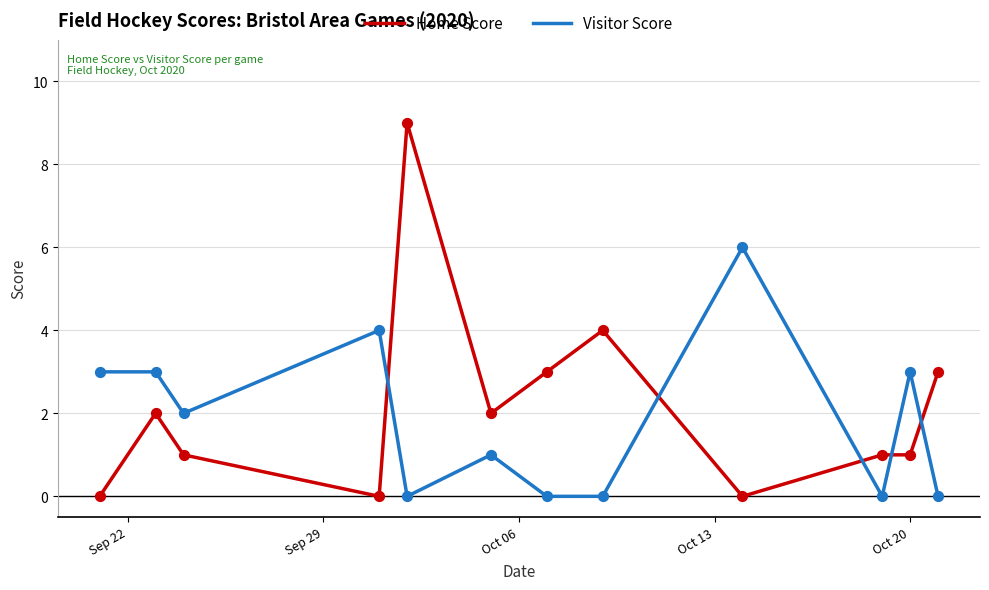

What is the greatest value displayed?

9